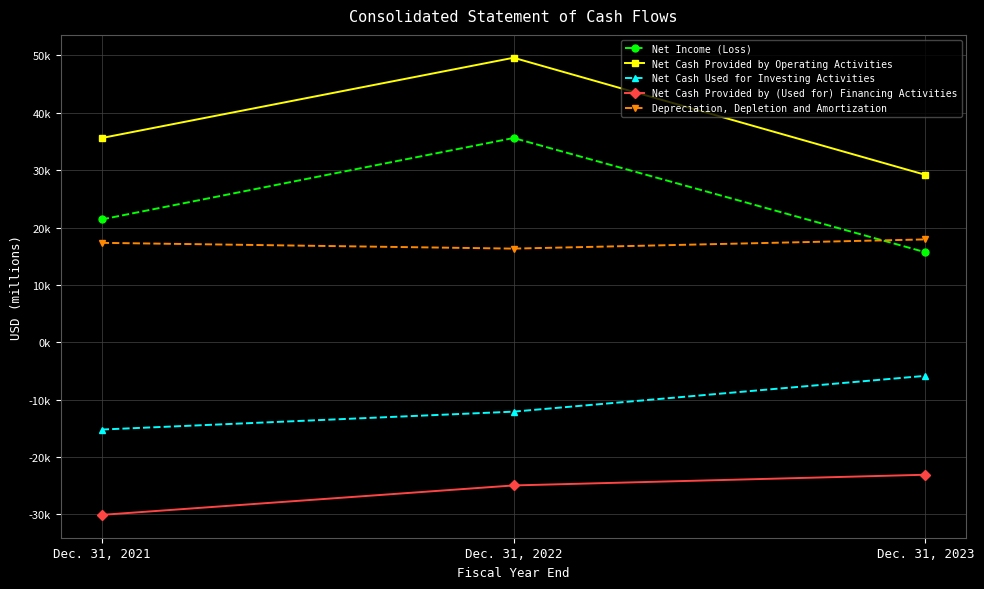

Where is Net Income (Loss) nearest to the value 25648?

Dec. 31, 2021